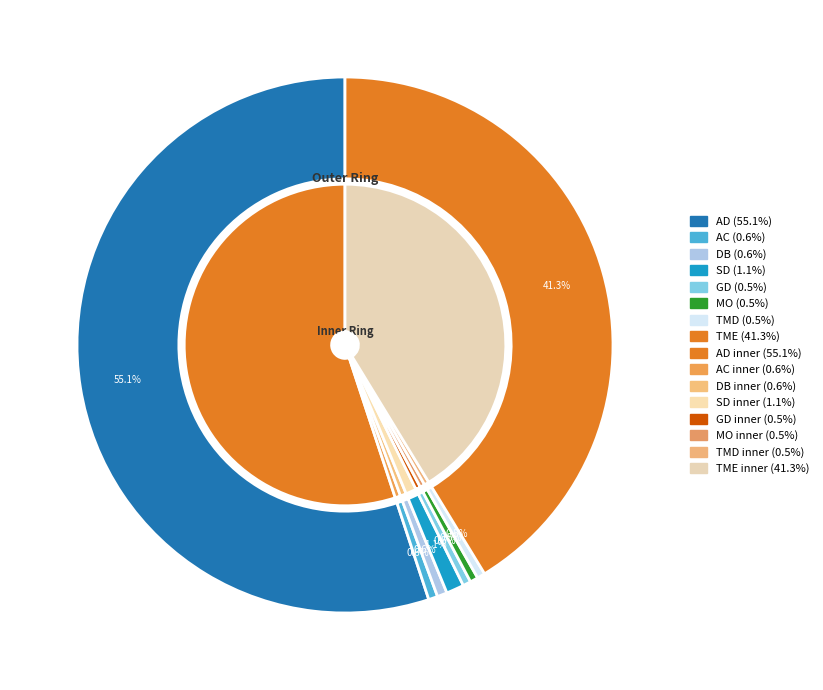

How many segments does this pie chart have?

8